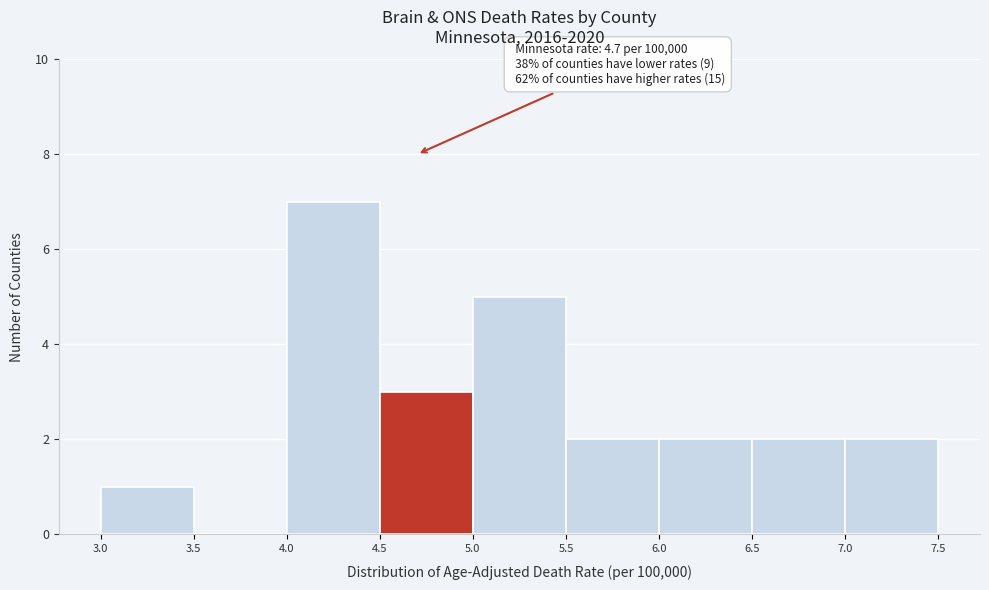

Over which range of the x-axis is the bar tallest?

4.0 to 4.5